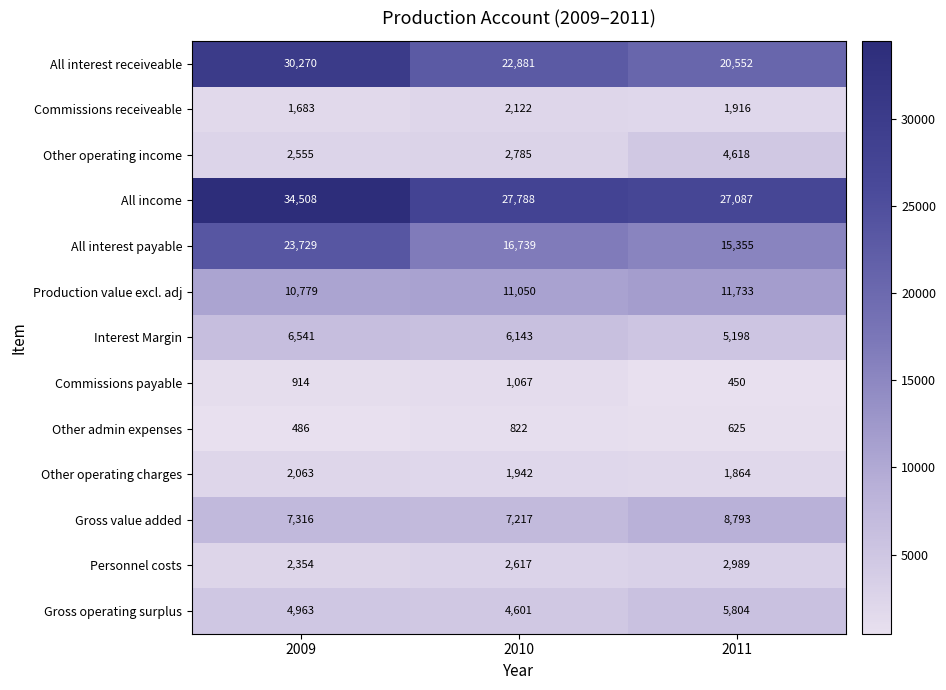

Which series changed the most between 2009 and 2010?

All interest receiveable